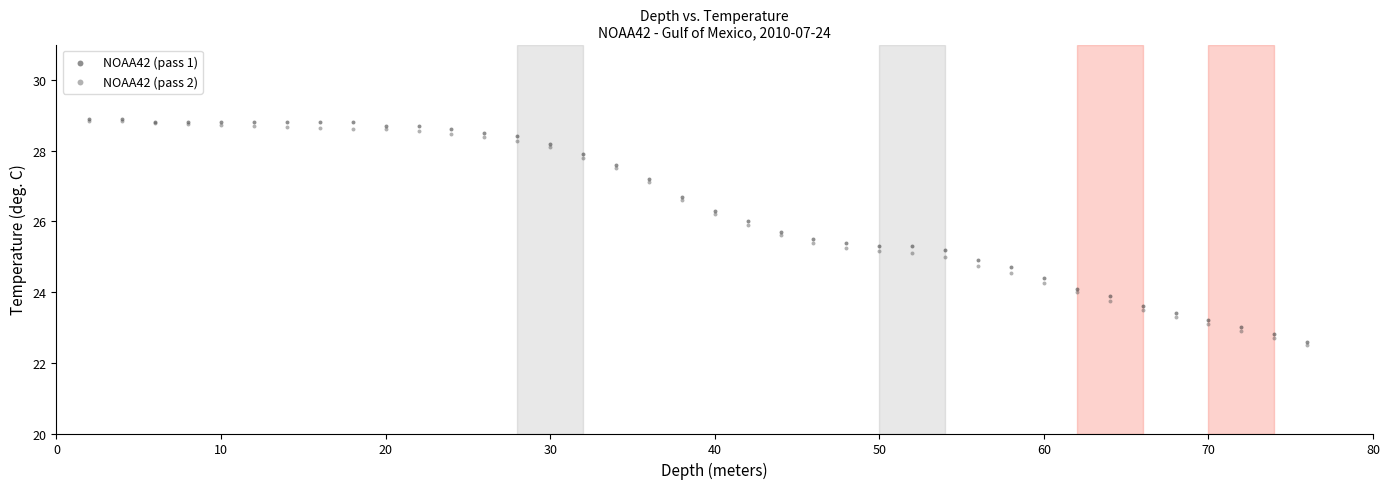

Which series has the largest Y range (max minus min)?

NOAA42 (pass 2)